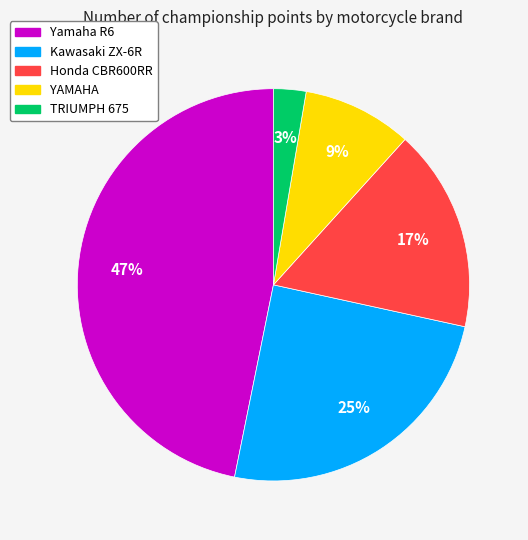

To the nearest percent, what portion does YAMAHA represent?

9%